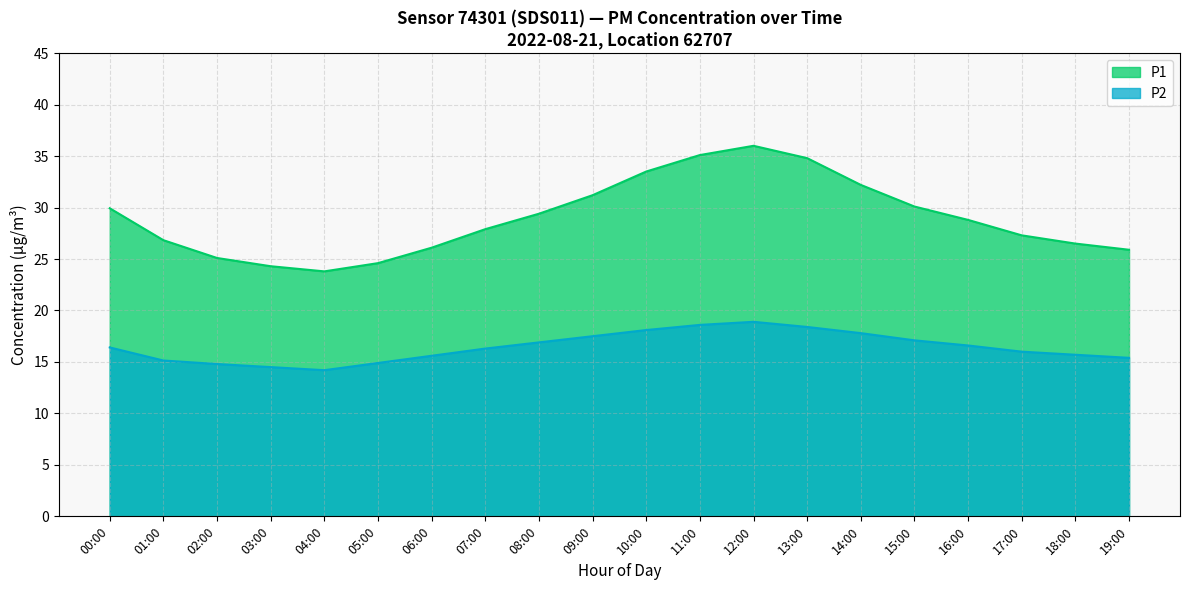

What is the label of the 14th point from the right?

06:00